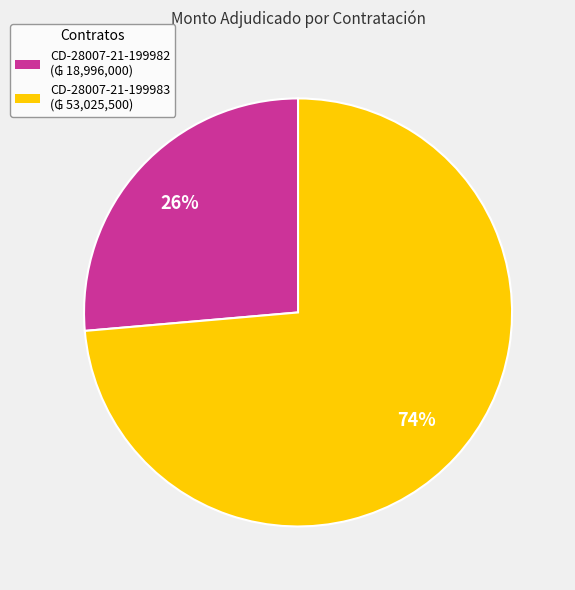

How many slices are in this pie chart?

2